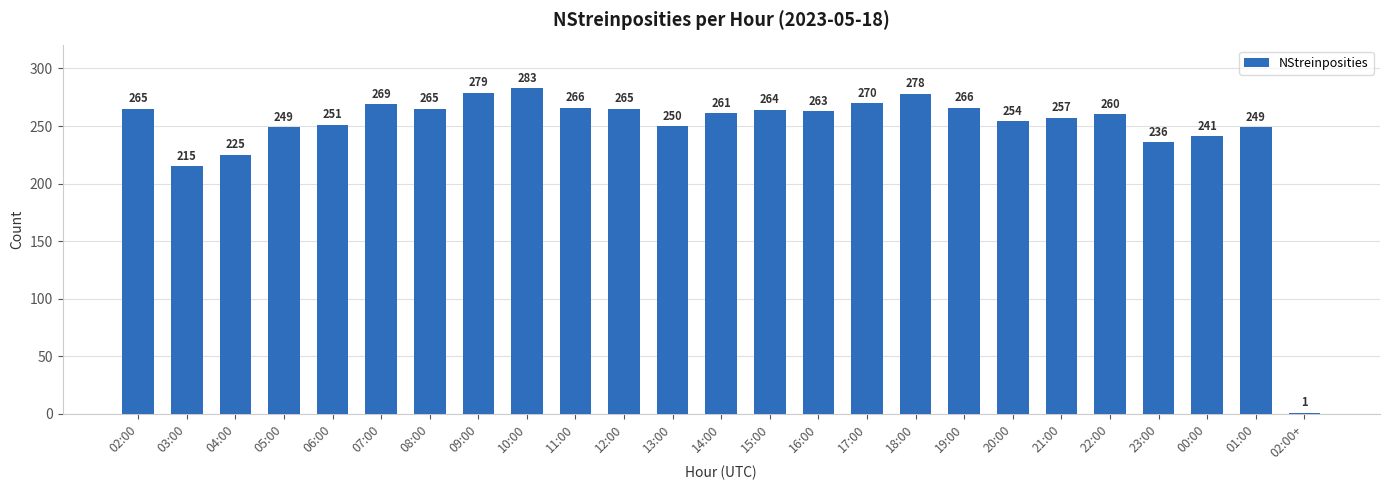

What is the greatest value displayed?

283